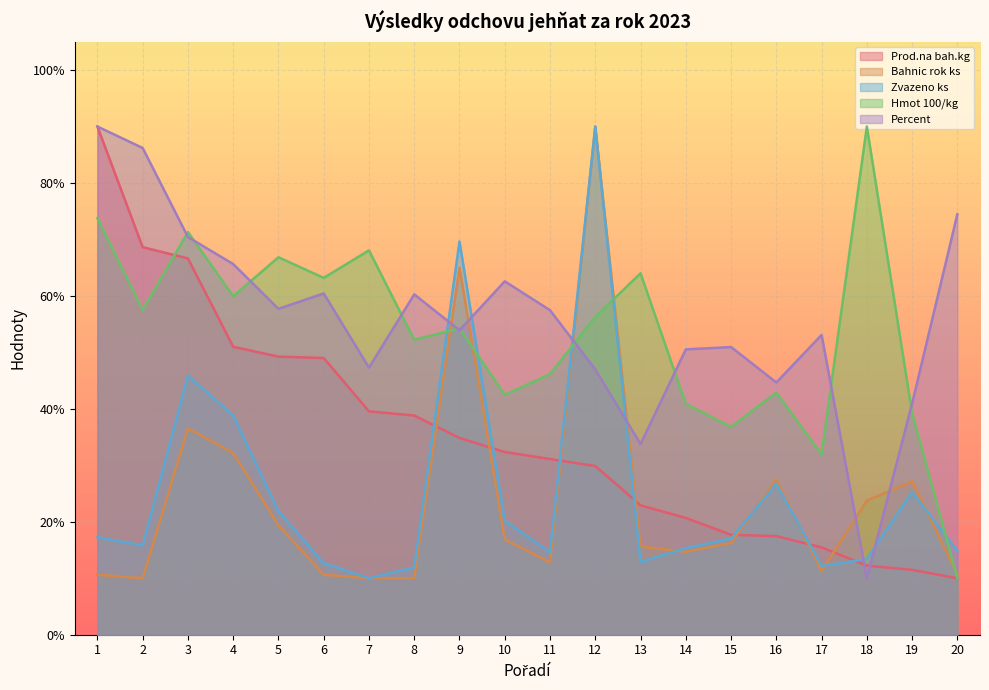

What are all the series names shown in the legend?

Prod.na bah.kg, Bahnic rok ks, Zvazeno ks, Hmot 100/kg, Percent